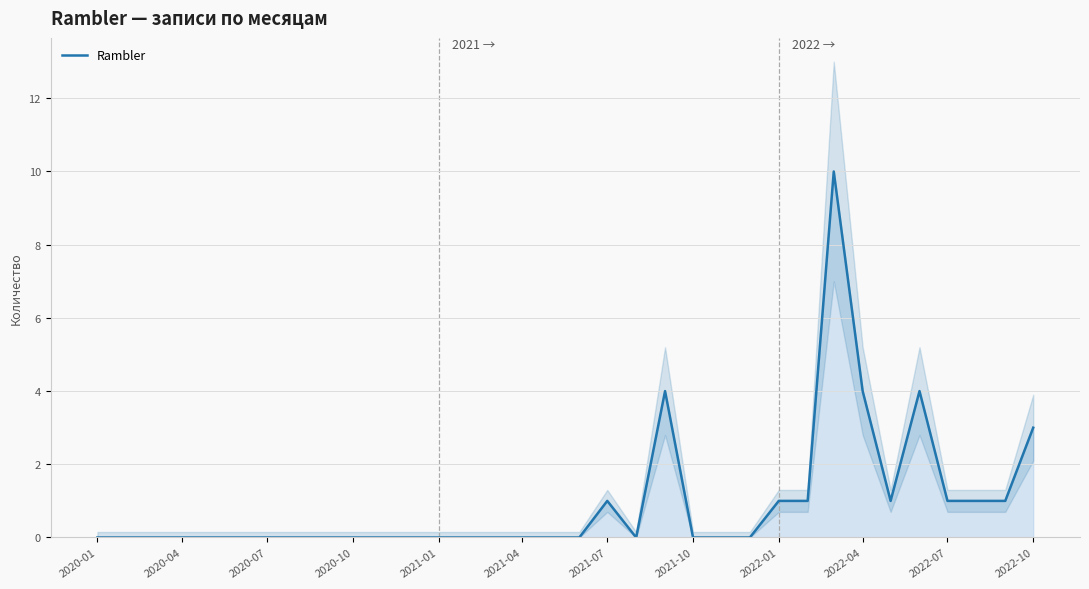

The Rambler series shows -6 at 2020-04. True or false?

False